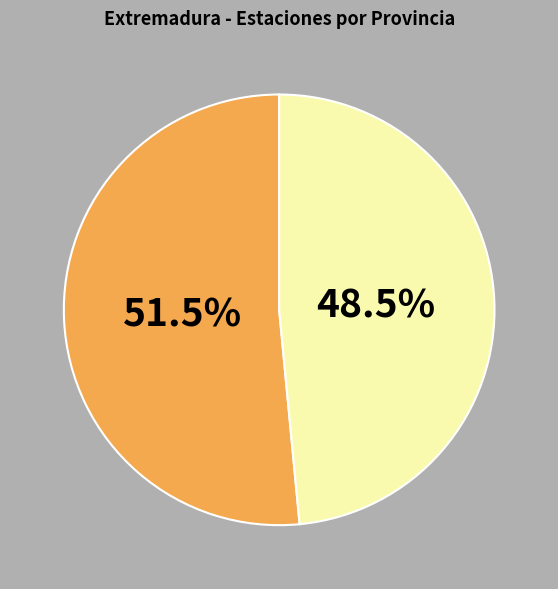

How many slices are in this pie chart?

2